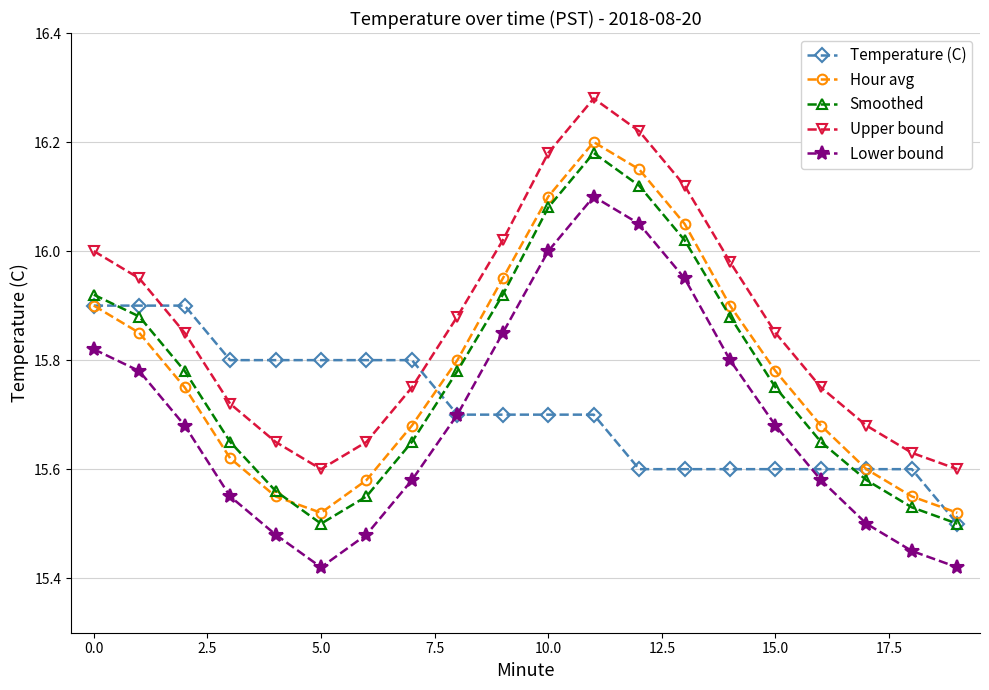

In Lower bound, how many points are higher than both neighbors (excluding endpoints)?

1